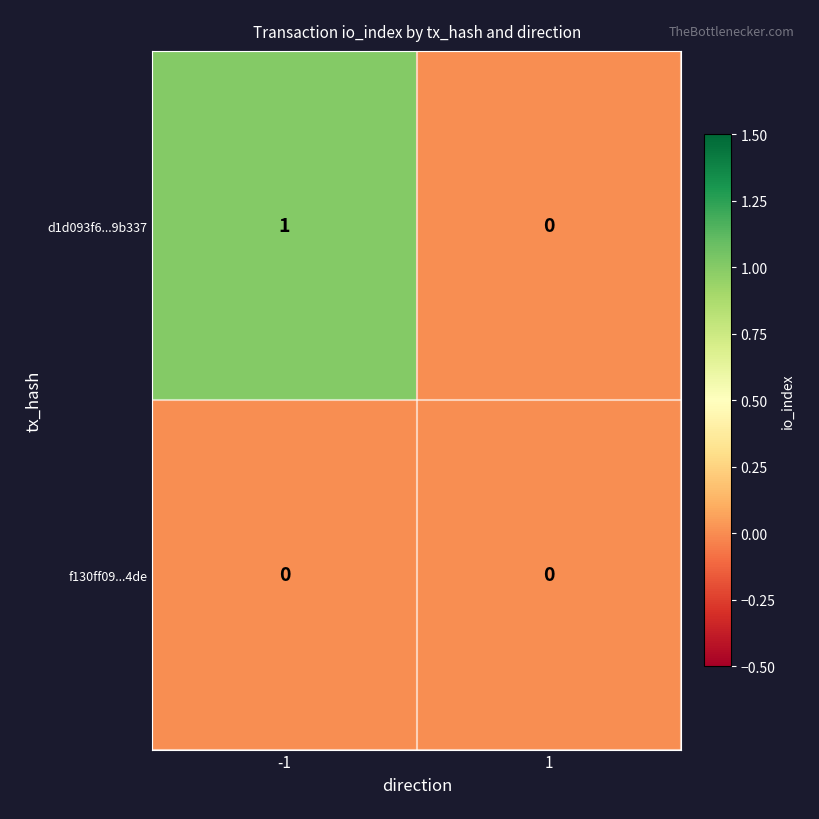

True or false: f130ff09...4de has a value of 0 at 1.

True